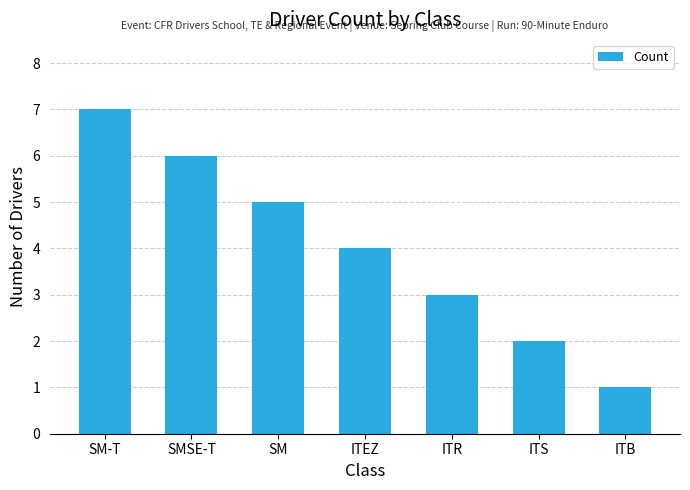

The chart shows a value of 1 at ITR. True or false?

False